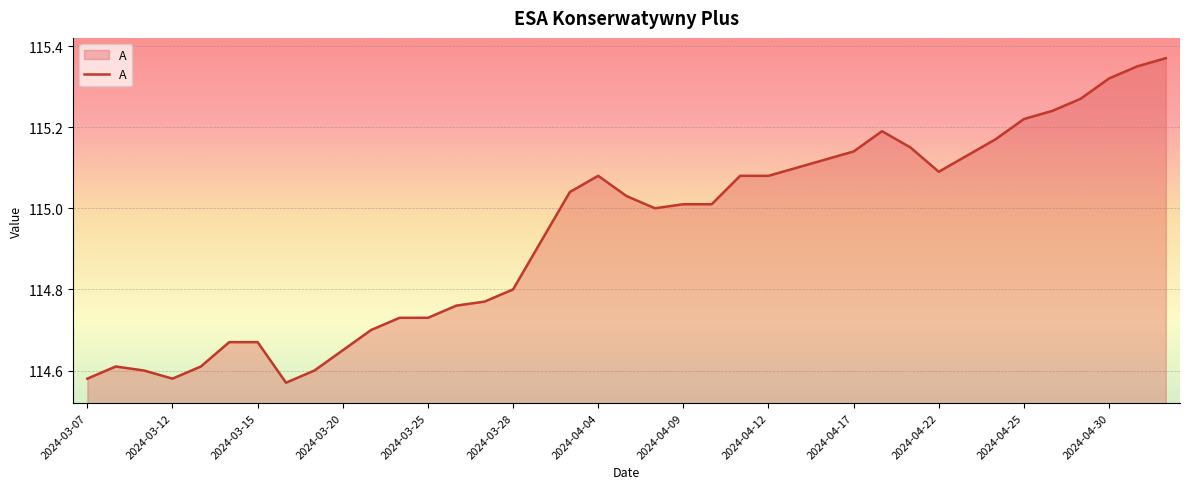

What is the difference between the maximum and minimum values?

0.8